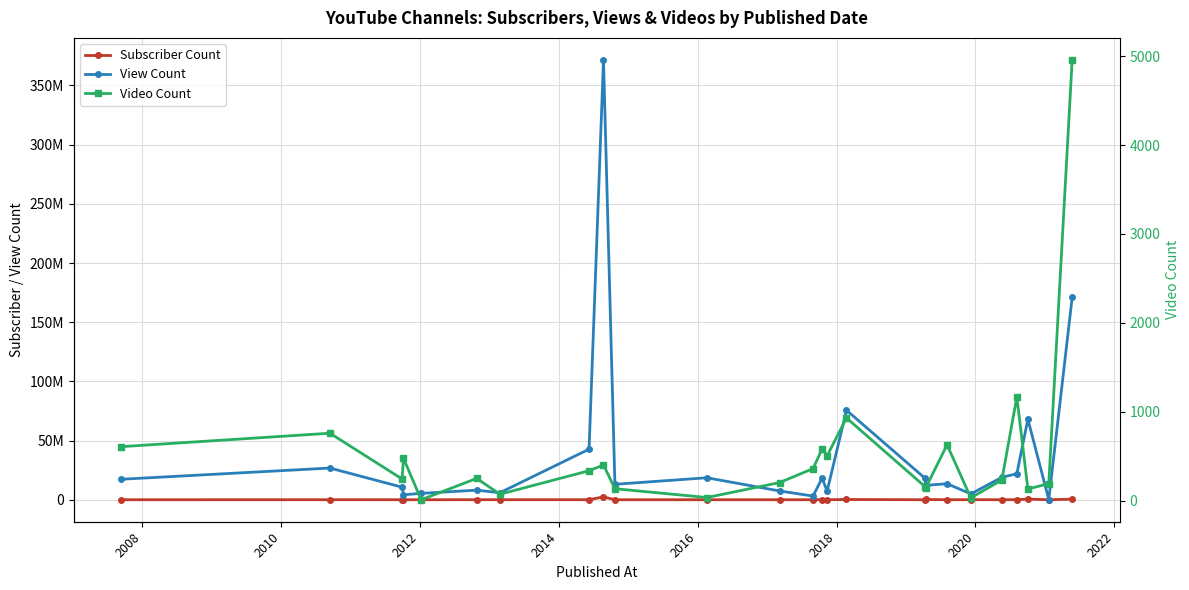

True or false: View Count and Subscriber Count intersect in this chart.

False